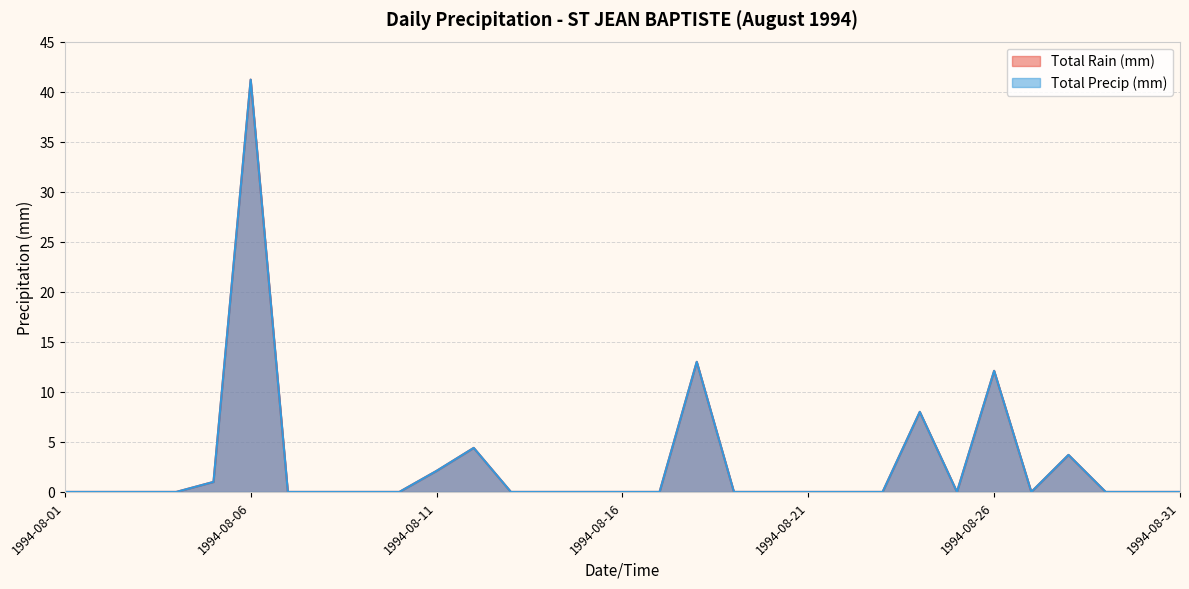

Is it true that Total Rain (mm) equals 2.1 at 1994-08-11?

True